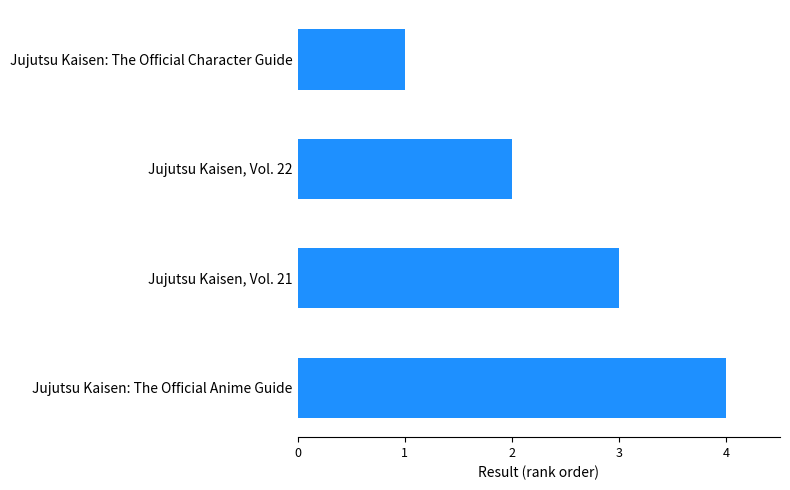

Rank the categories by value from lowest to highest.

Jujutsu Kaisen: The Official Character Guide, Jujutsu Kaisen, Vol. 22, Jujutsu Kaisen, Vol. 21, Jujutsu Kaisen: The Official Anime Guide